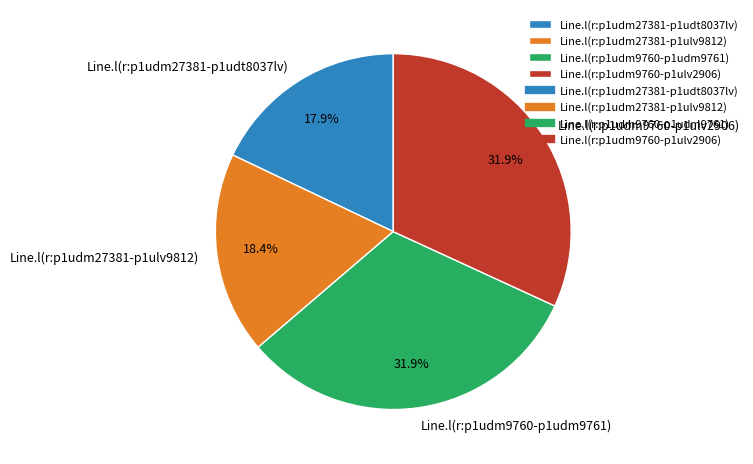

Approximately how many times larger is the value at Line.l(r:p1udm27381-p1udt8037lv) compared to Line.l(r:p1udm27381-p1ulv9812)?

1.0